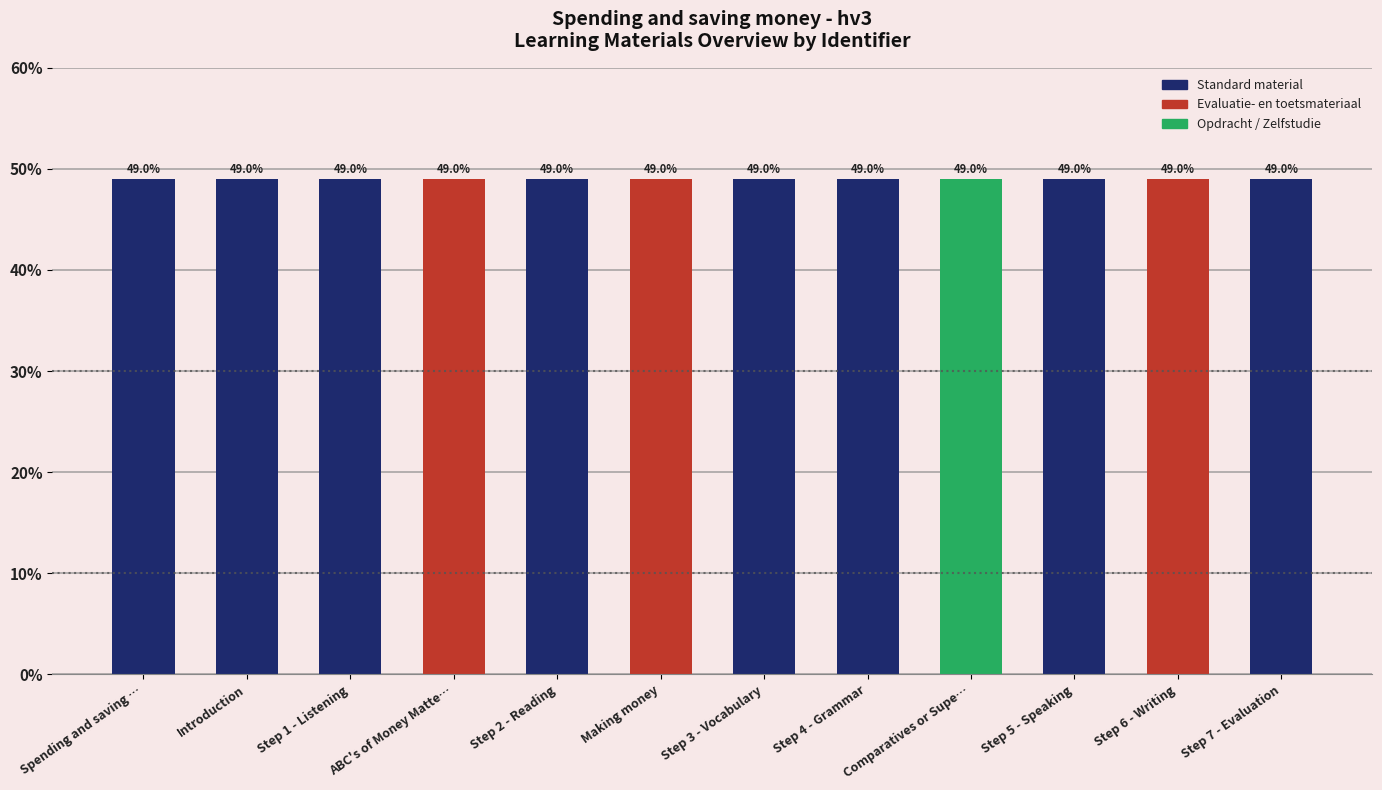

Approximately how many times larger is the value at Step 1 - Listening compared to Step 4 - Grammar?

1.0